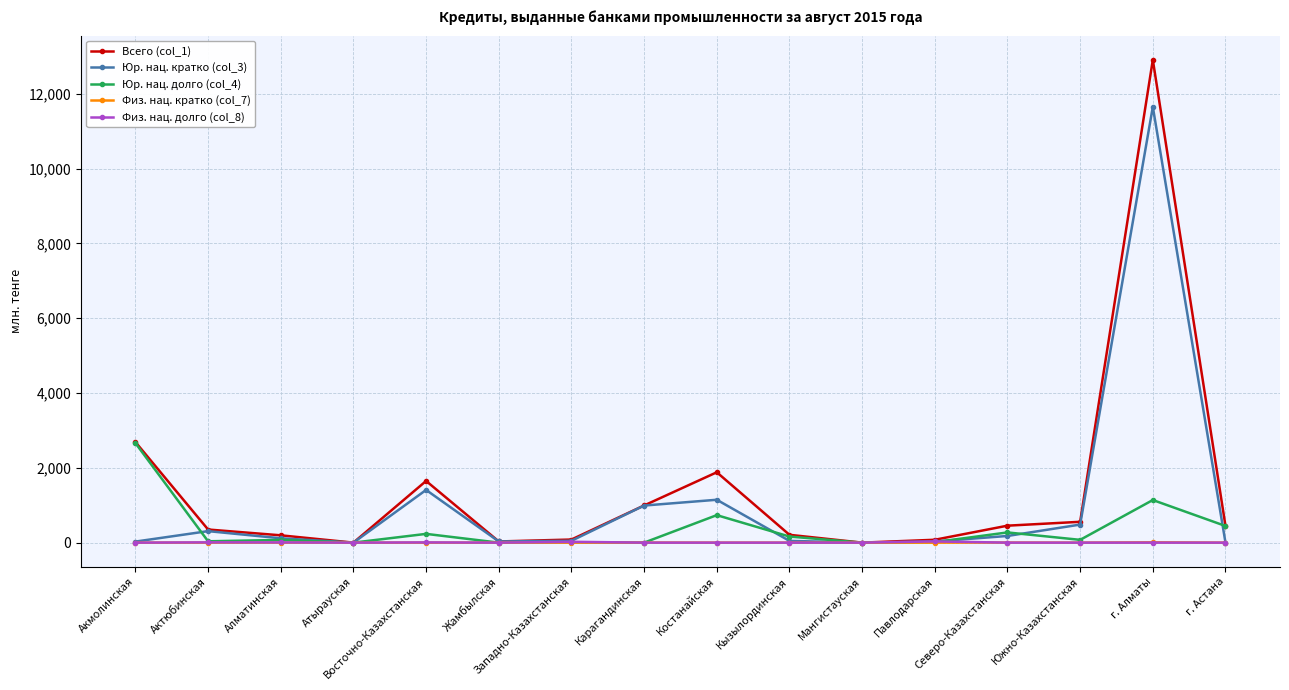

At how many categories does at least one series exceed 11003?

1